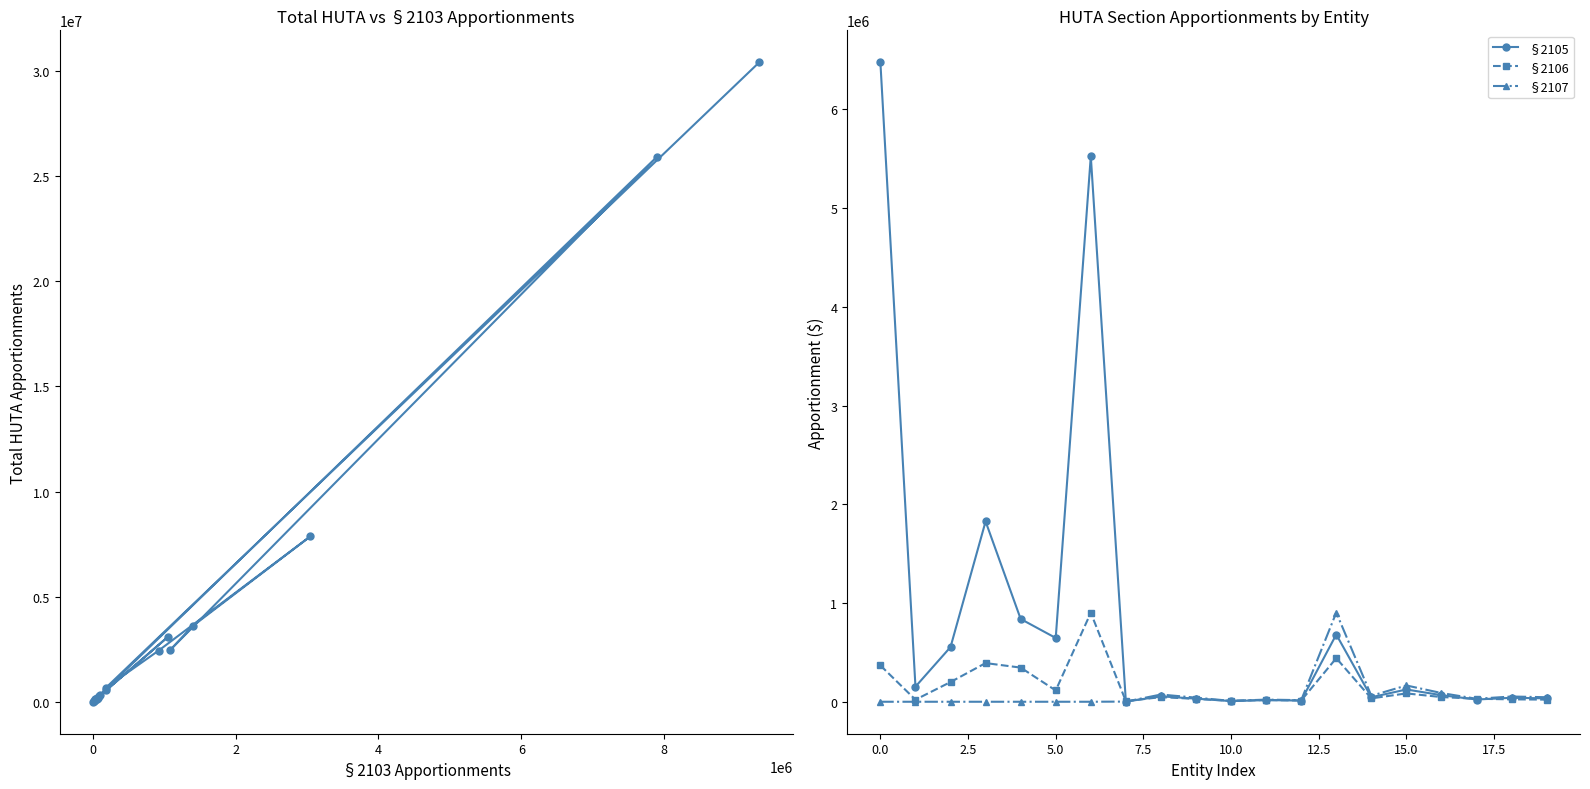

How many values in the §2106 series exceed 47101?

10